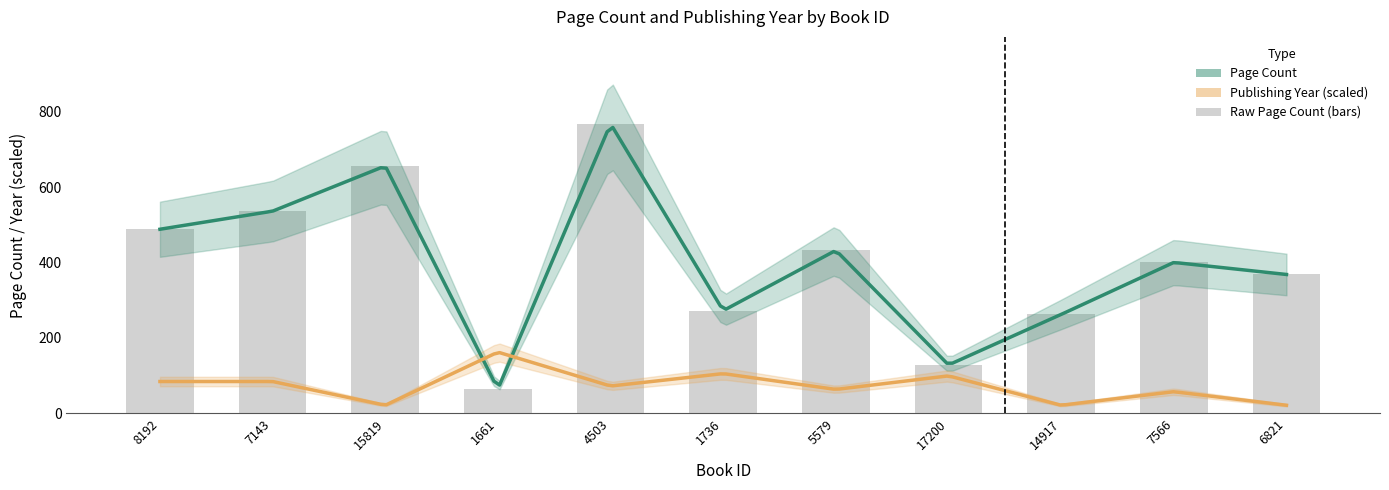

Which has a higher value, 4503 or 15819?

4503